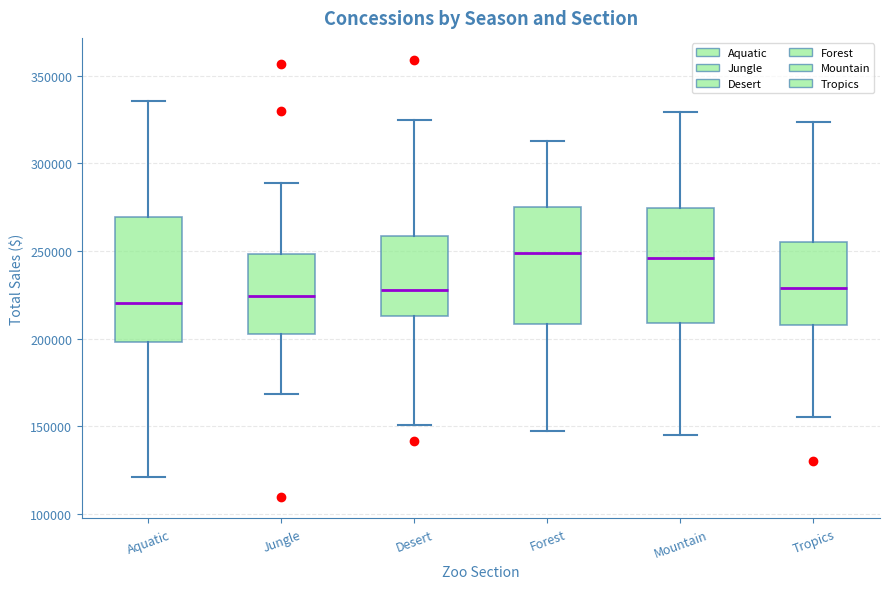

Reading left to right, read every box against the y-axis: the position of its median line, the range the box covers, and the ends of its whiskers. The values are not printed on the chart, so give them approximately, as read against the axis.

Aquatic: median 220000, box 200000 to 270000, whiskers 120000 to 335000
Jungle: median 225000, box 205000 to 250000, whiskers 170000 to 290000
Desert: median 230000, box 215000 to 260000, whiskers 150000 to 325000
Forest: median 250000, box 210000 to 275000, whiskers 145000 to 315000
Mountain: median 245000, box 210000 to 275000, whiskers 145000 to 330000
Tropics: median 230000, box 210000 to 255000, whiskers 155000 to 325000